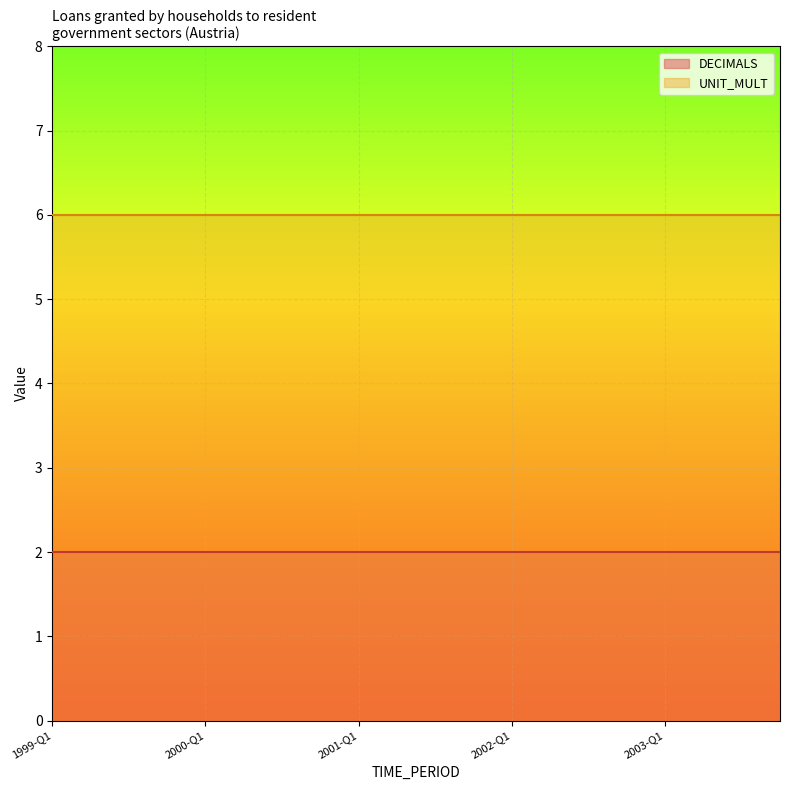

What are all the series names shown in the legend?

DECIMALS, UNIT_MULT